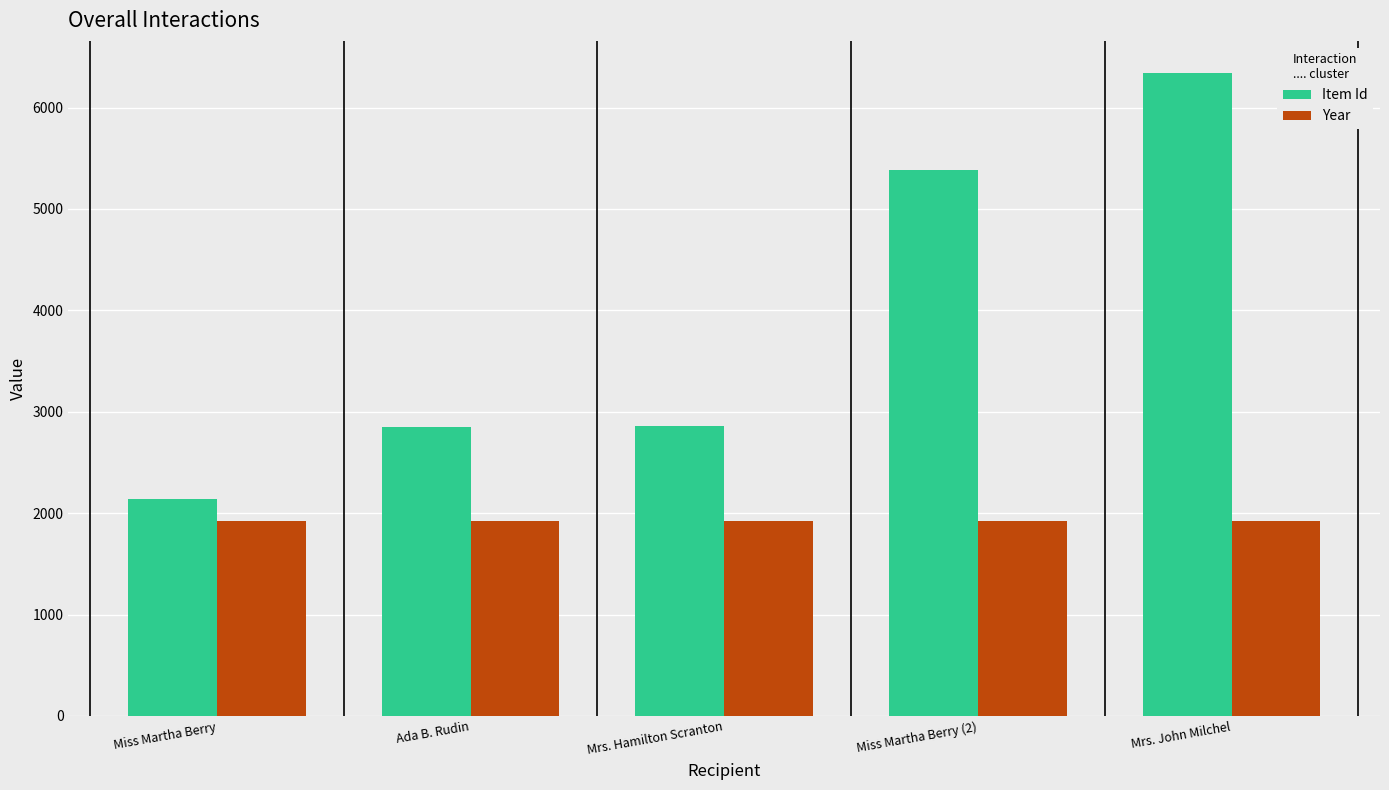

What is the value of the Year bar at the 5th from the left?

1927